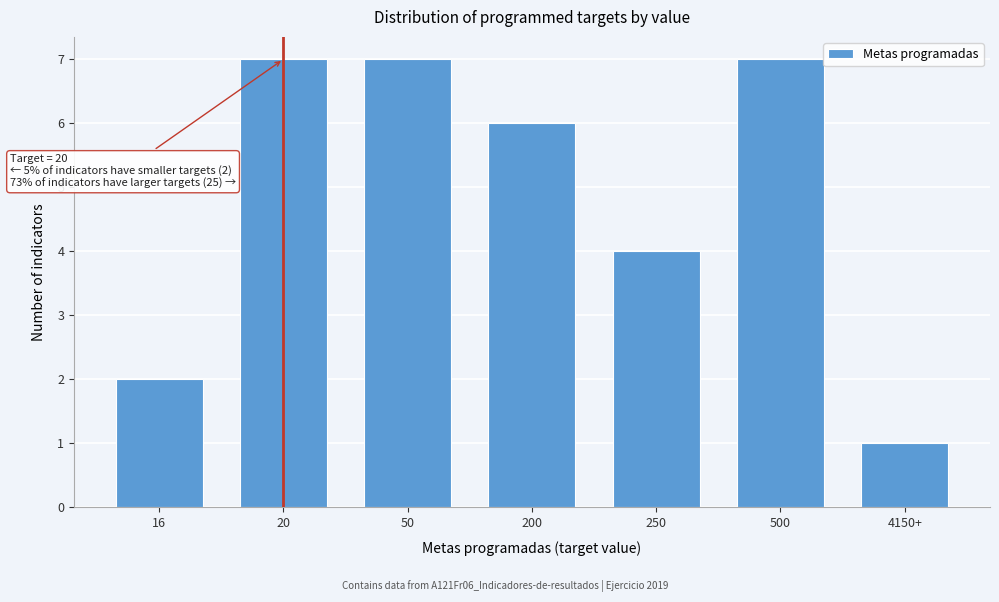

Reading left to right, transcribe all the data shown in this chart.

16=2	20=7	50=7	200=6	250=4	500=7	4150+=1